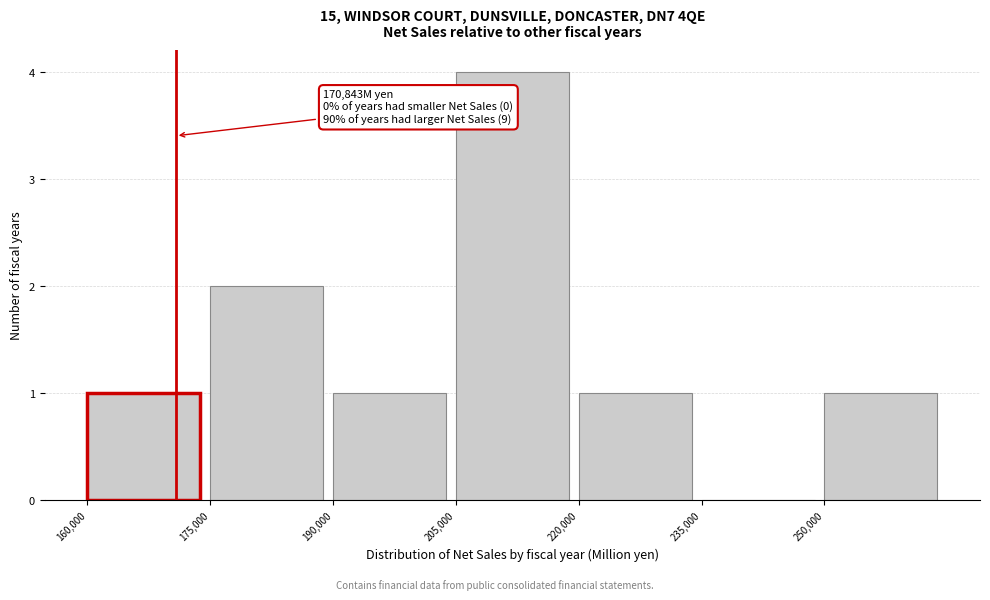

Over which range of the x-axis is the bar tallest?

205000 to 220000